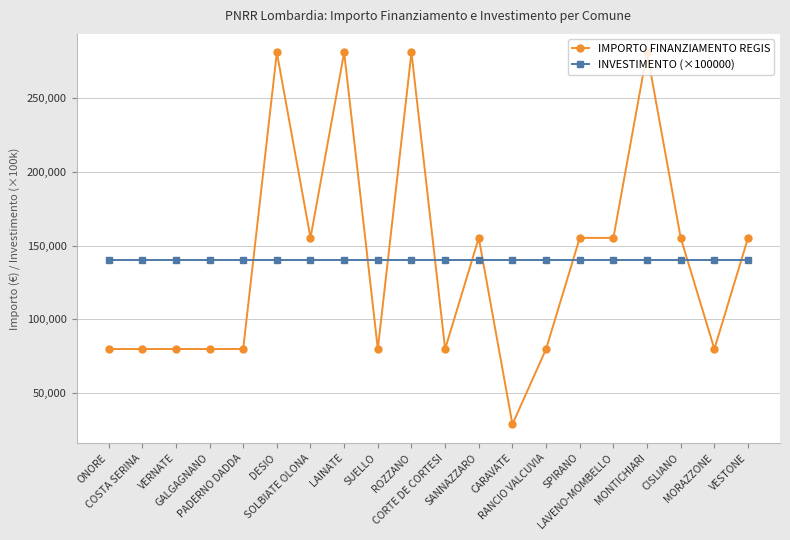

At SUELLO, list the series in order from smallest to largest.

IMPORTO FINANZIAMENTO REGIS, INVESTIMENTO (×100000)